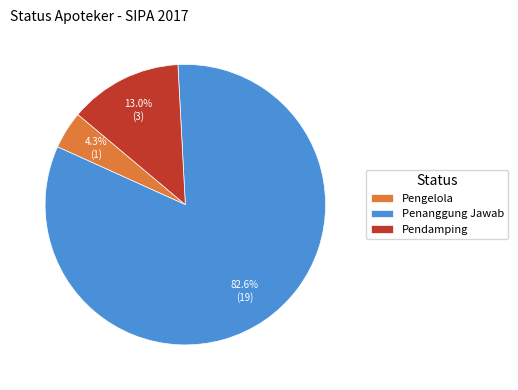

To the nearest percent, what is the difference between the Penanggung Jawab and Pengelola slice percentages?

78%